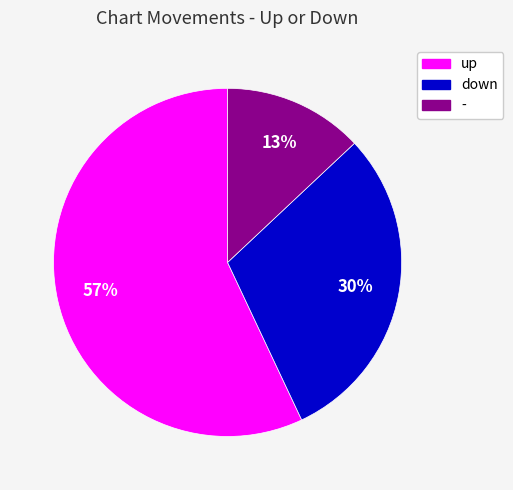

Which category accounts for the majority?

up